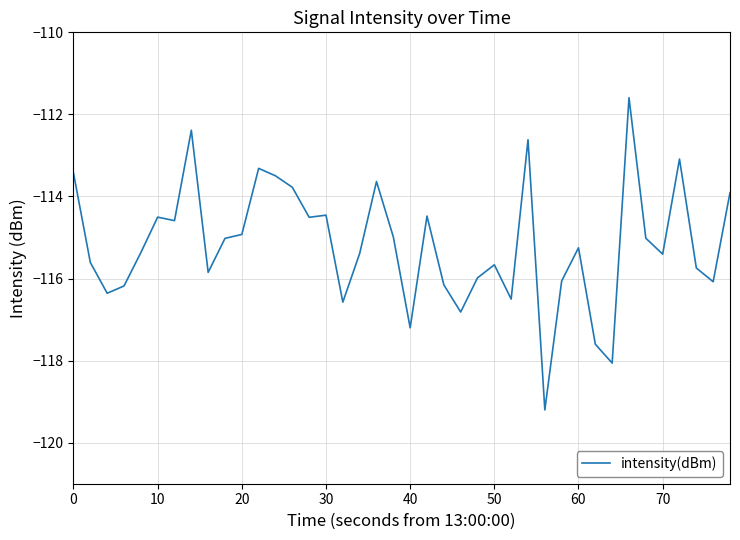

What is the maximum value shown in the chart?

-111.6